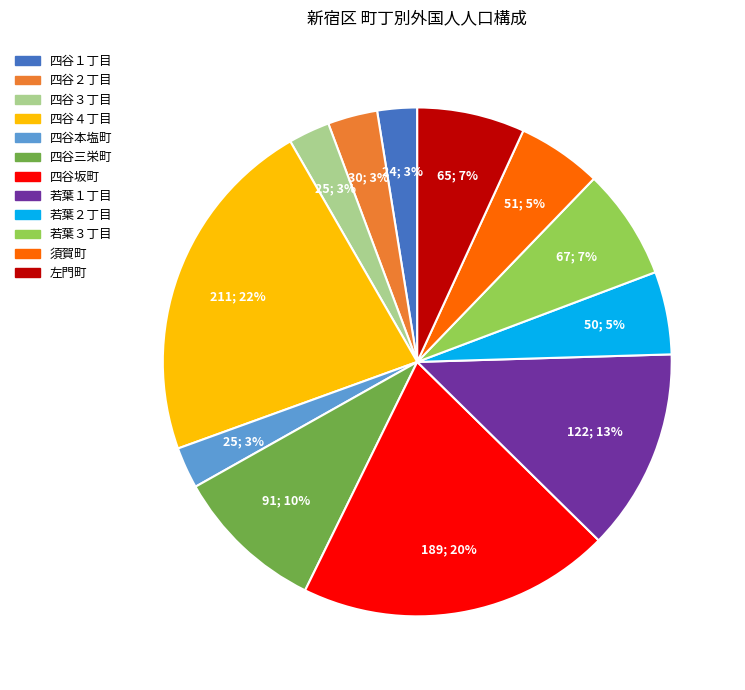

Does 四谷３丁目 represent more than half of the total?

No